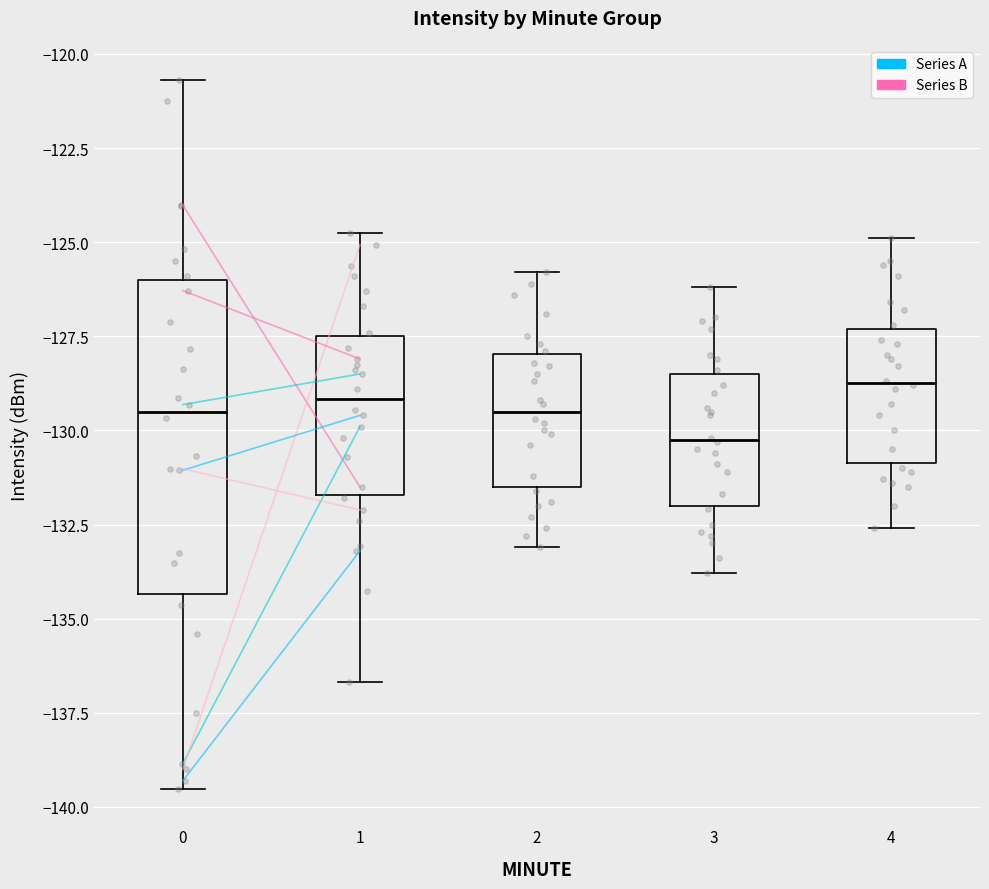

Reading left to right, transcribe this box plot: for each box, give where its median line is, the range the box spans, and where its two whiskers end, as read against the y-axis. The values are not printed on the chart, so give them approximately, as read against the axis.

0: median -129.5, box -134.5 to -126.0, whiskers -139.5 to -120.5
1: median -129.0, box -131.5 to -127.5, whiskers -136.5 to -125.0
2: median -129.5, box -131.5 to -128.0, whiskers -133.0 to -126.0
3: median -130.0, box -132.0 to -128.5, whiskers -134.0 to -126.0
4: median -128.5, box -131.0 to -127.5, whiskers -132.5 to -125.0